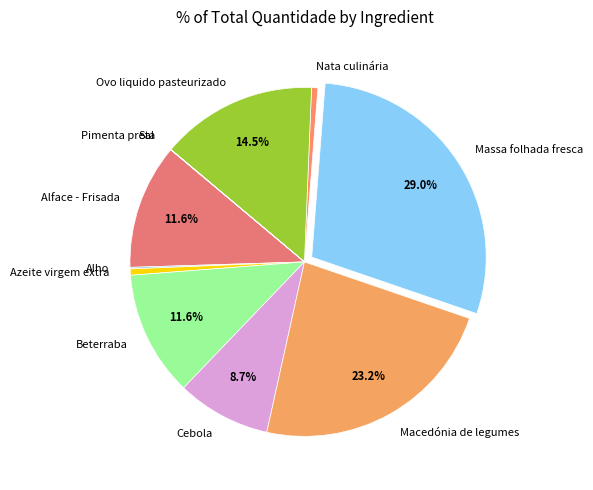

Combined, do Alface - Frisada and Ovo liquido pasteurizado account for over 50%?

No